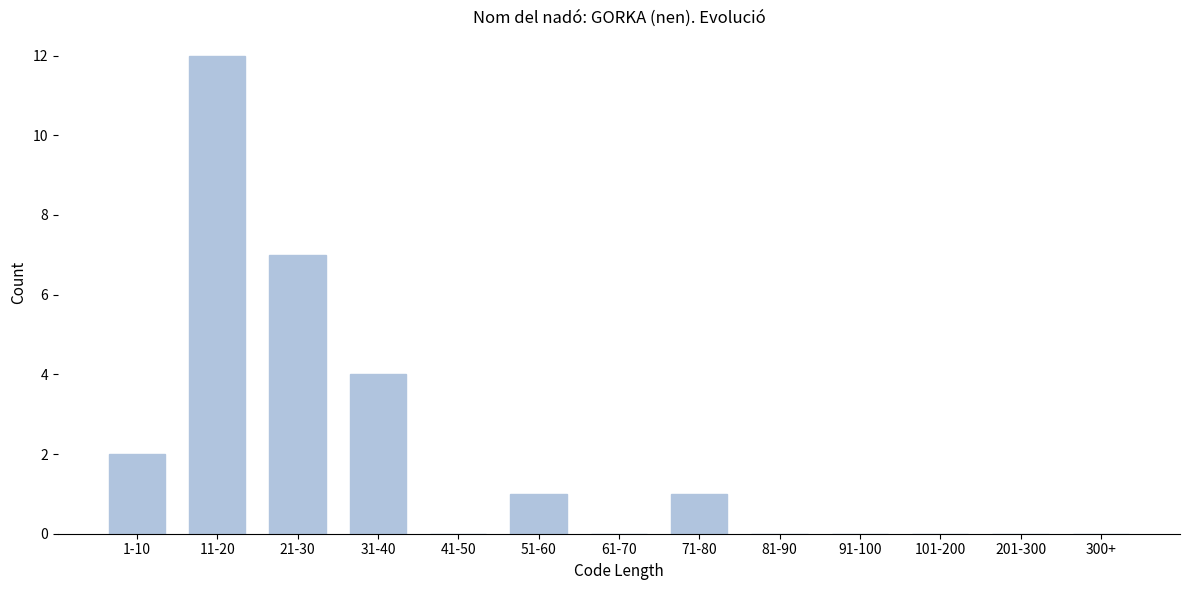

Reading right to left, what are all the values shown in this chart?

300+=0	201-300=0	101-200=0	91-100=0	81-90=0	71-80=1	61-70=0	51-60=1	41-50=0	31-40=4	21-30=7	11-20=12	1-10=2